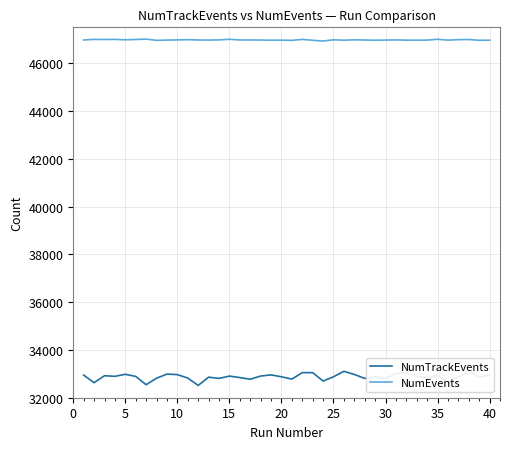

Rank the series at 30 from lowest to highest value.

NumTrackEvents, NumEvents